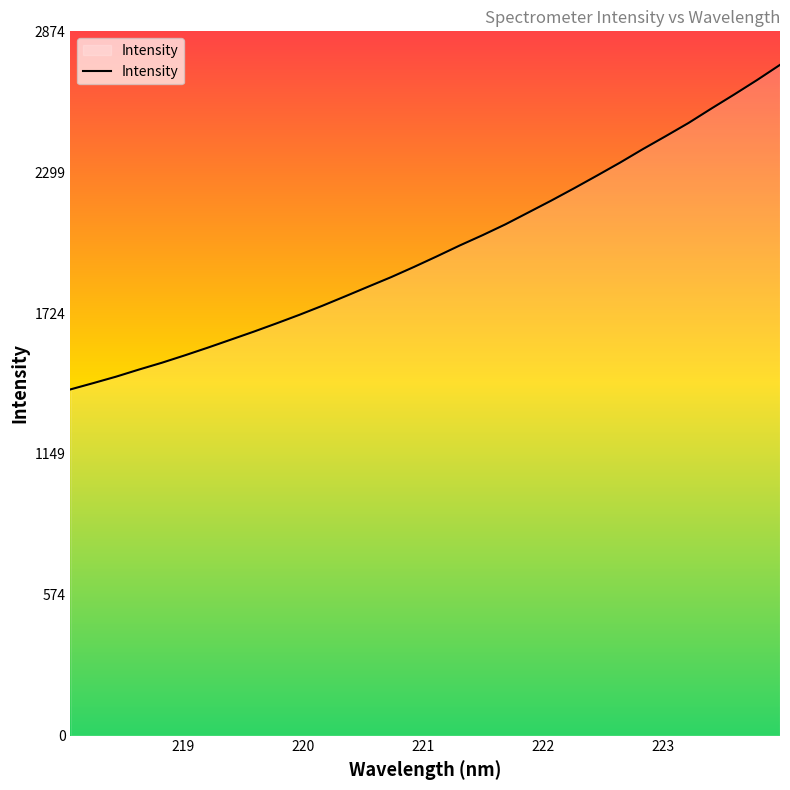

What is the maximum value shown in the chart?

2737.6